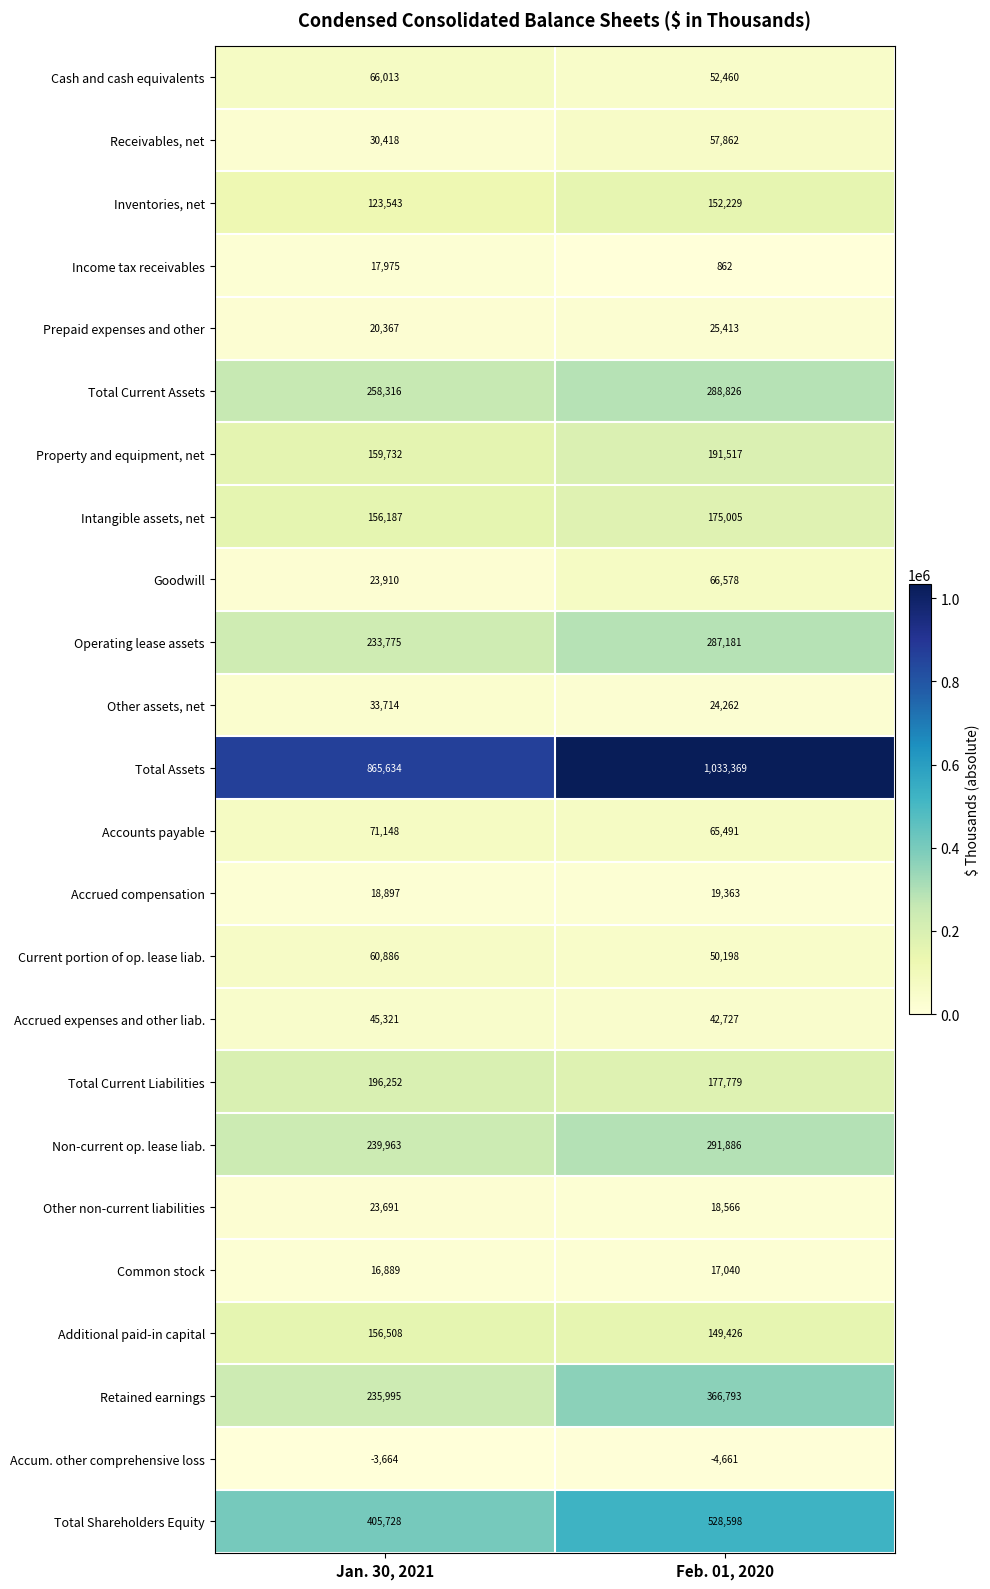

Which series has the largest total across all categories?

Total Assets